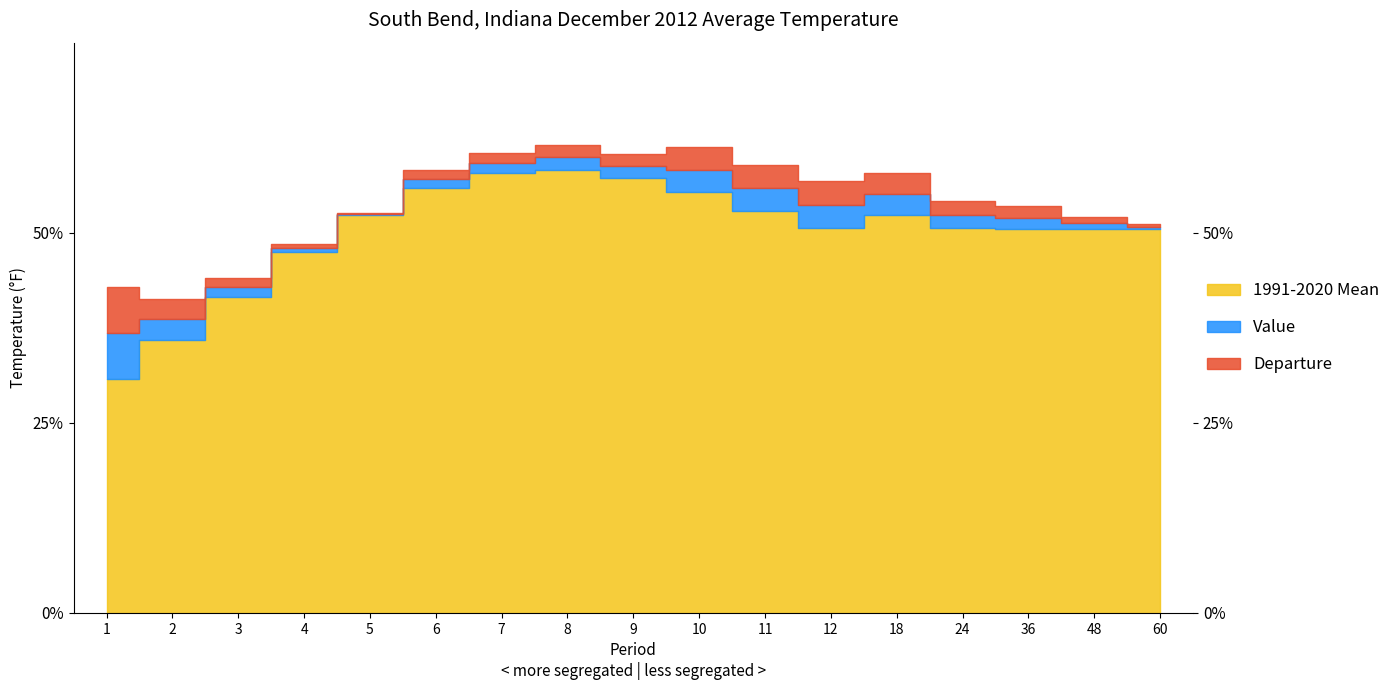

What is the maximum value for Value?

59.9